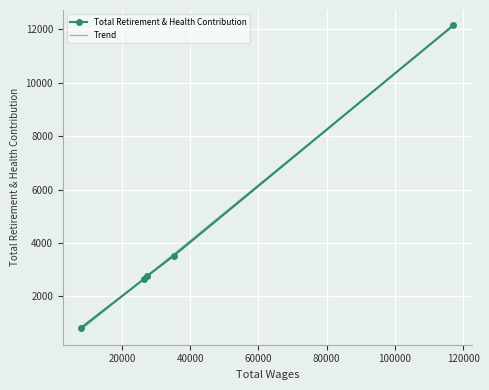

What is the difference between the values at 117166.0 and 27375.0?

9384